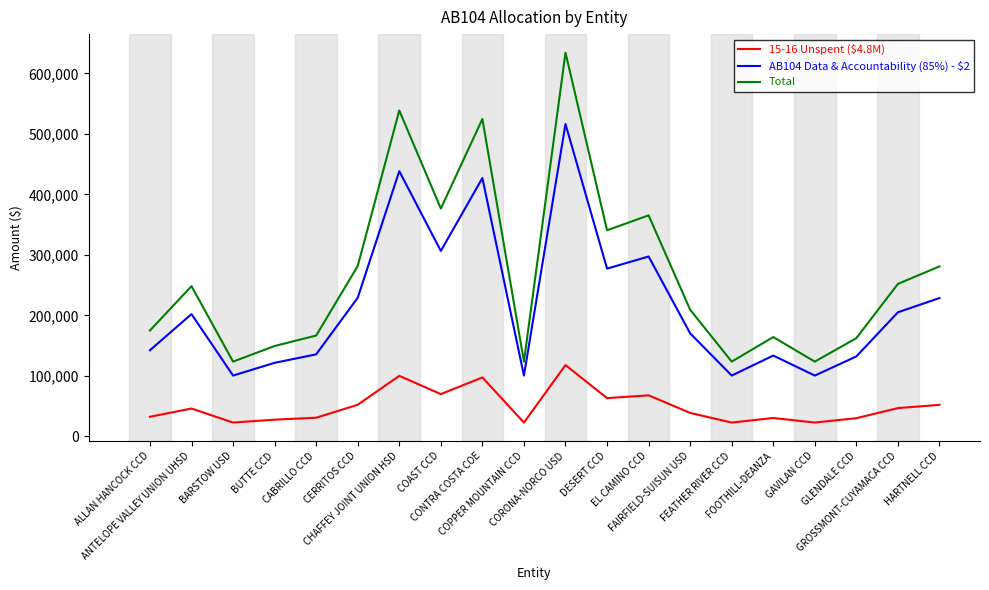

At which label is Total closest to 379033?

COAST CCD